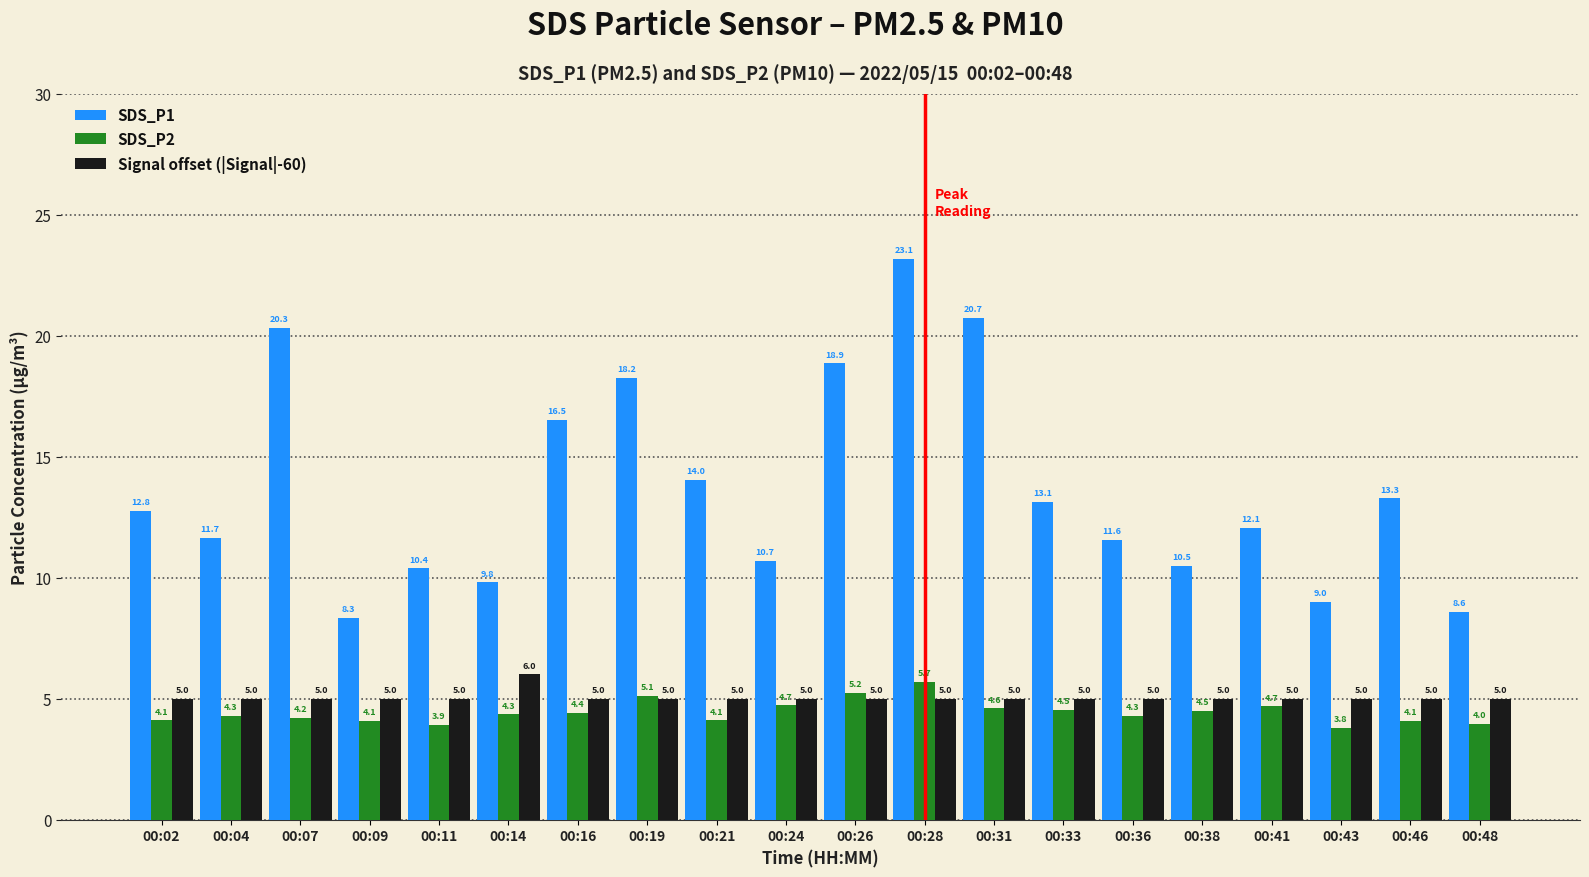

Rank the series at 00:46 from lowest to highest value.

SDS_P2, Signal offset (|Signal|-60), SDS_P1